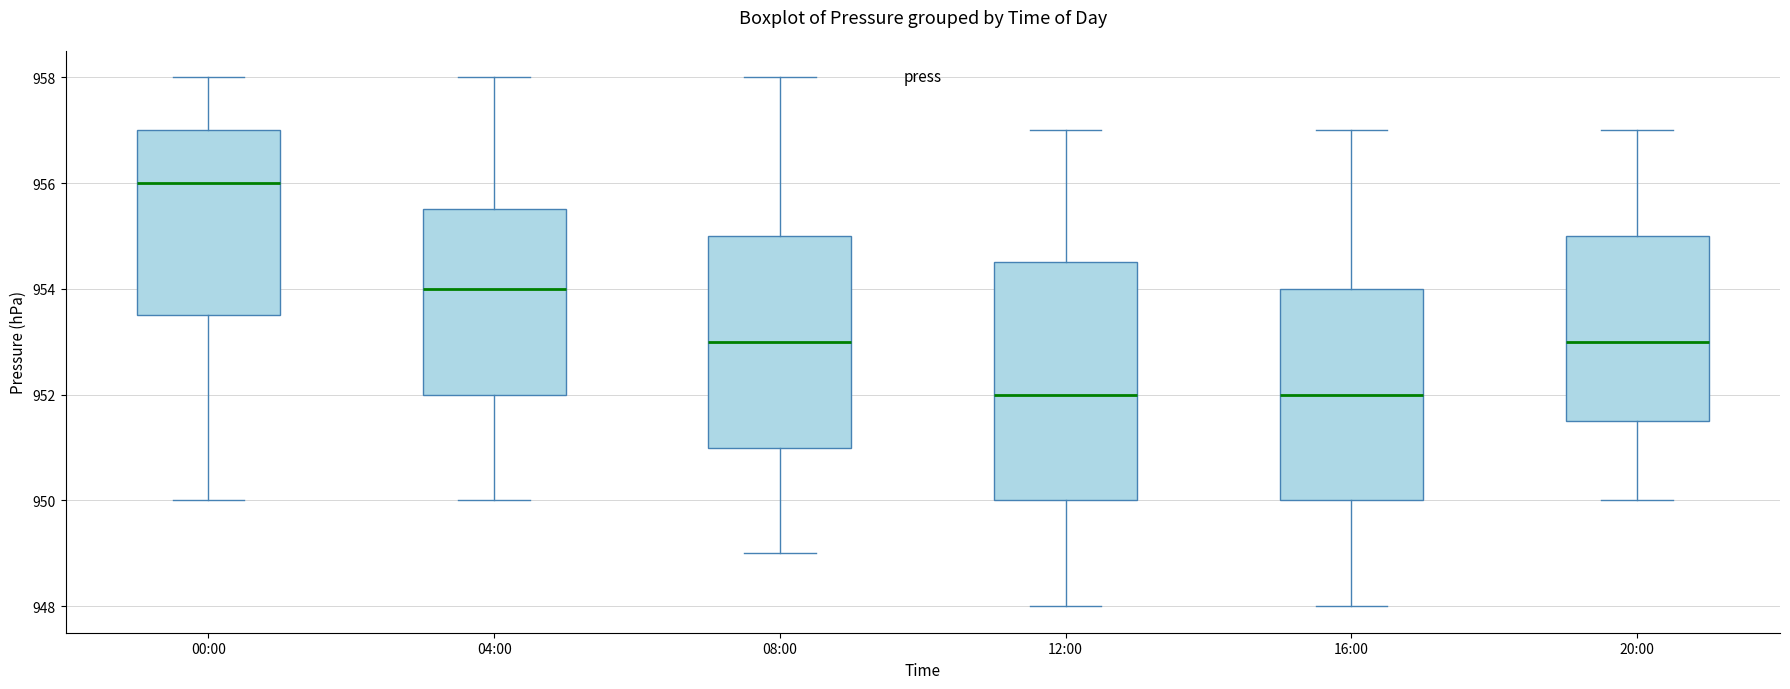

Reading left to right, read every box against the y-axis: the position of its median line, the range the box covers, and the ends of its whiskers. The values are not printed on the chart, so give them approximately, as read against the axis.

00:00: median 956.0, box 953.6 to 957.0, whiskers 950.0 to 958.0
04:00: median 954.0, box 952.0 to 955.6, whiskers 950.0 to 958.0
08:00: median 953.0, box 951.0 to 955.0, whiskers 949.0 to 958.0
12:00: median 952.0, box 950.0 to 954.6, whiskers 948.0 to 957.0
16:00: median 952.0, box 950.0 to 954.0, whiskers 948.0 to 957.0
20:00: median 953.0, box 951.6 to 955.0, whiskers 950.0 to 957.0